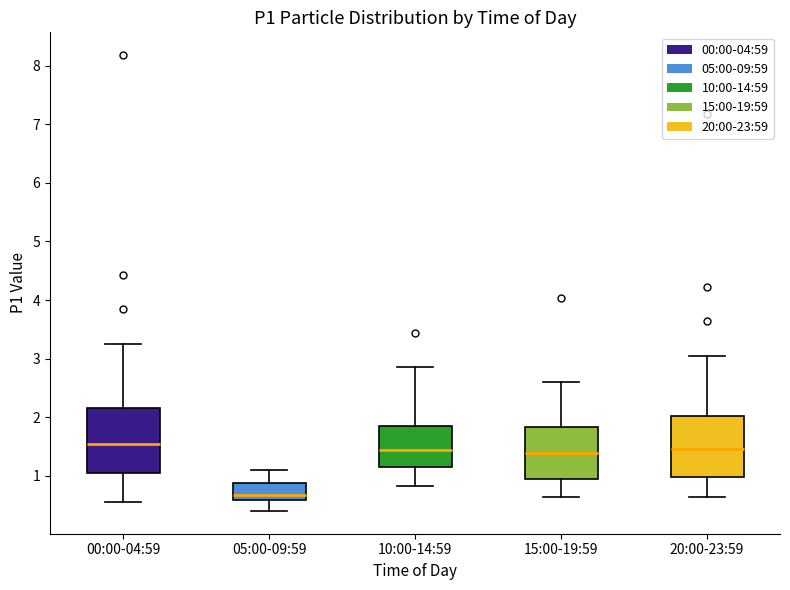

Which box's median line is the lowest?

05:00-09:59